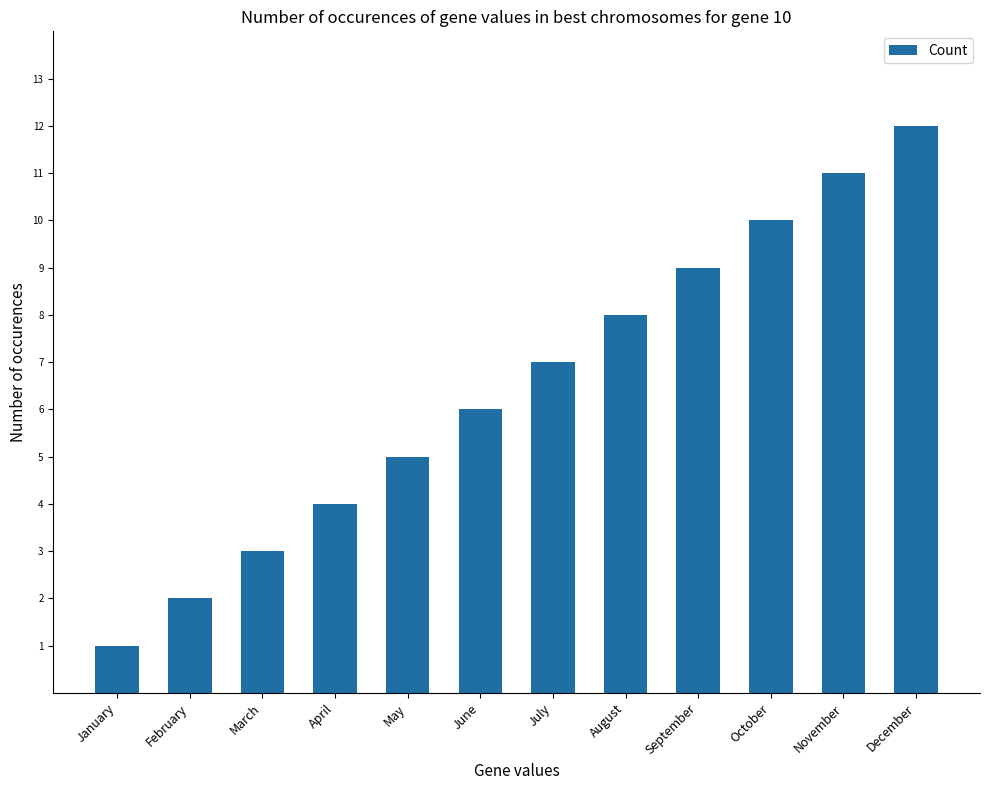

How many bars are there in total?

12